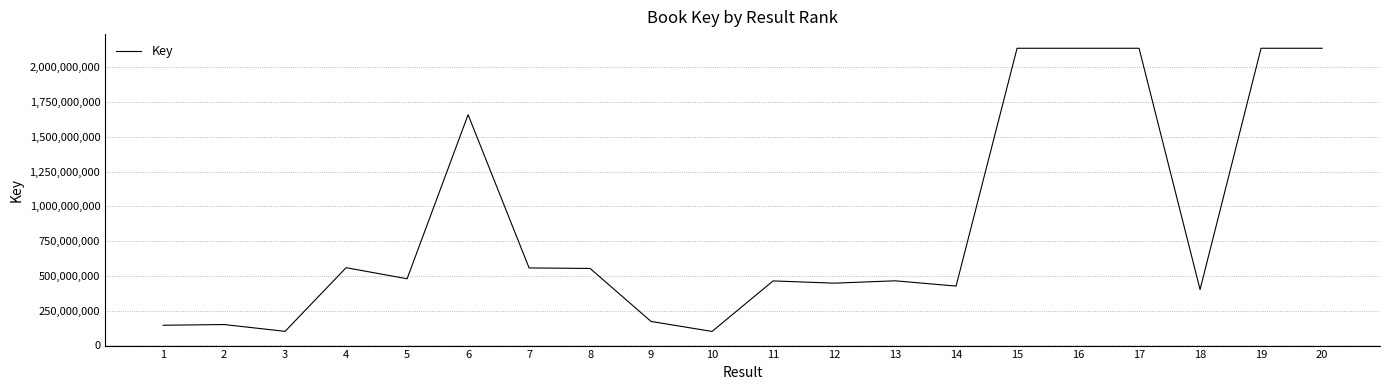

What is the minimum value shown in the chart?

100596091